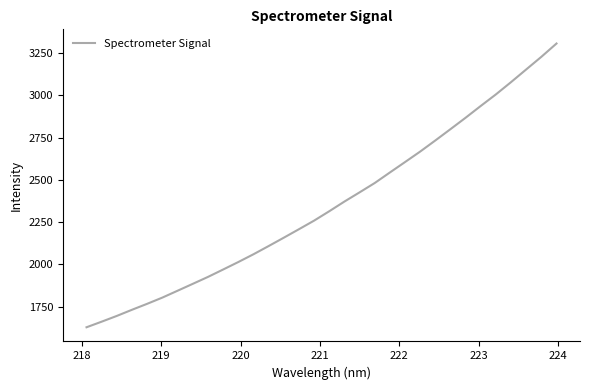

What is the greatest value displayed?

3306.1